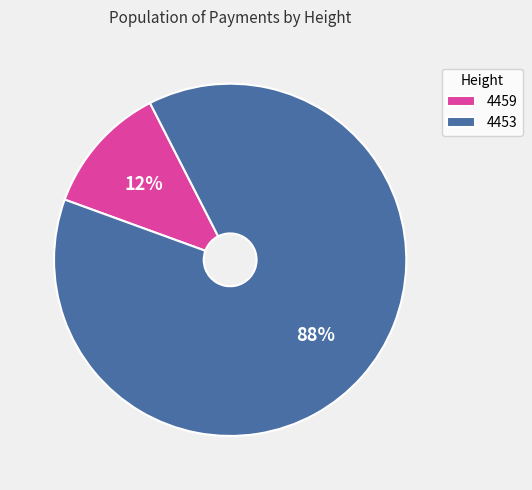

Which category has the biggest portion of the pie?

4453